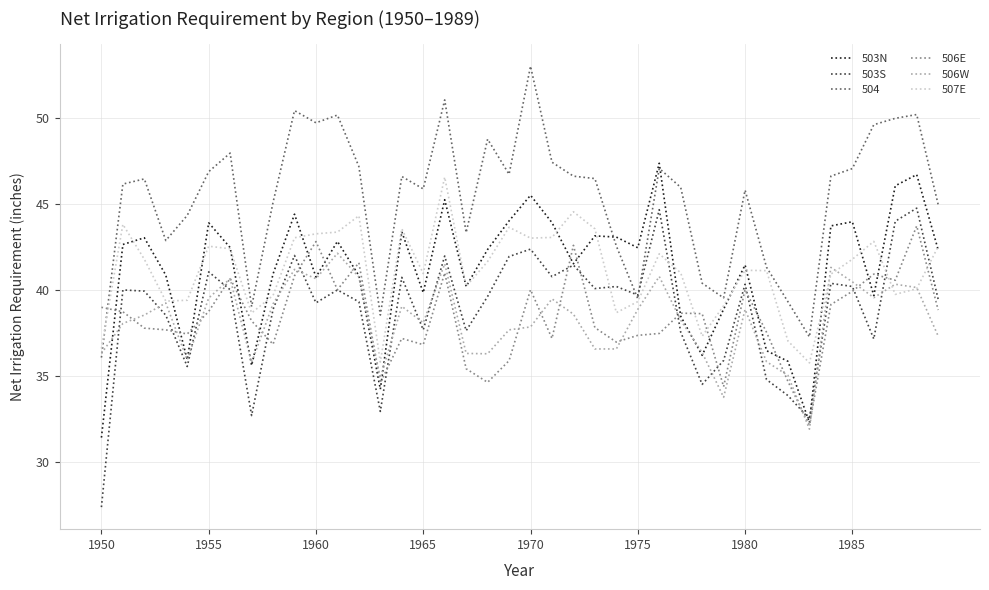

Which series has the largest total across all categories?

504